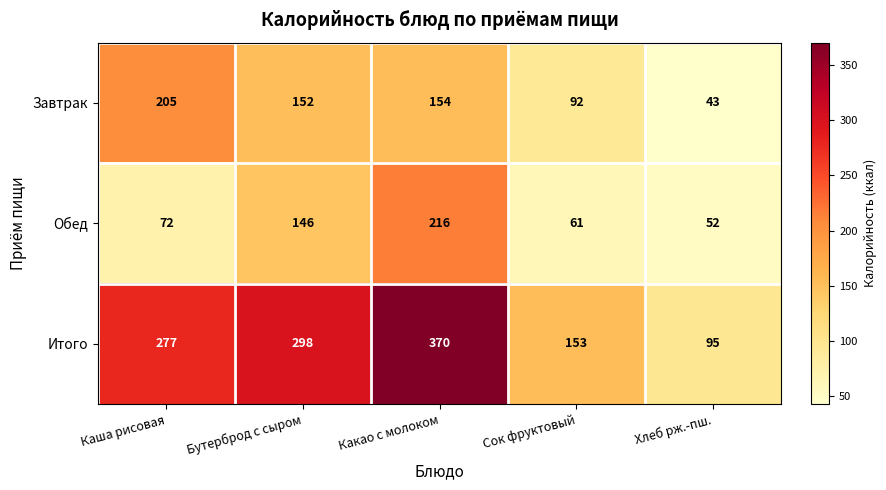

Rank the categories by Итого value from lowest to highest.

Хлеб рж.-пш., Сок фруктовый, Каша рисовая, Бутерброд с сыром, Какао с молоком